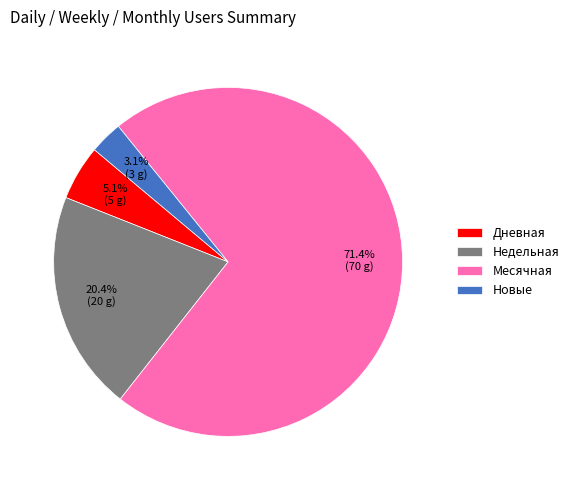

Does any single category account for the majority?

Yes